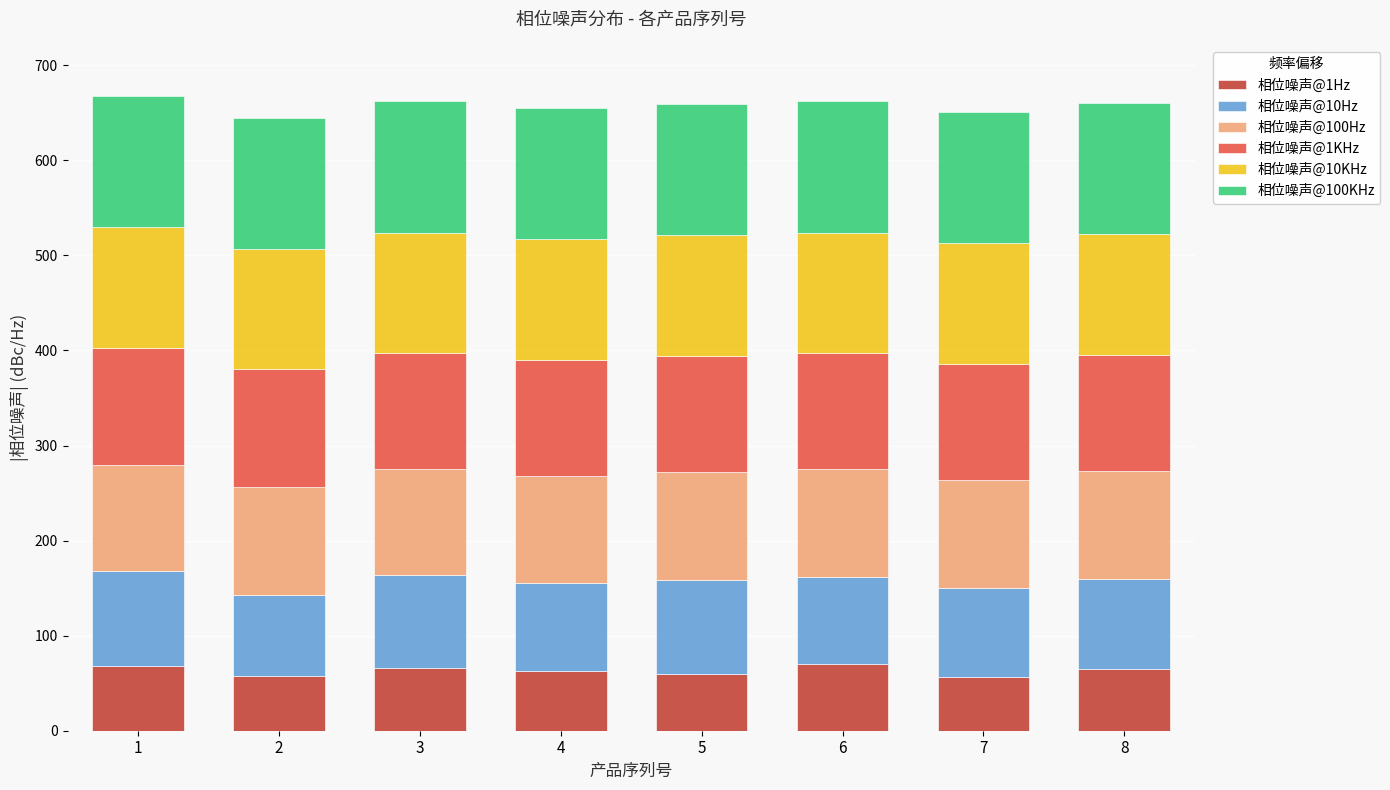

Does the chart contain stacked bars?

Yes